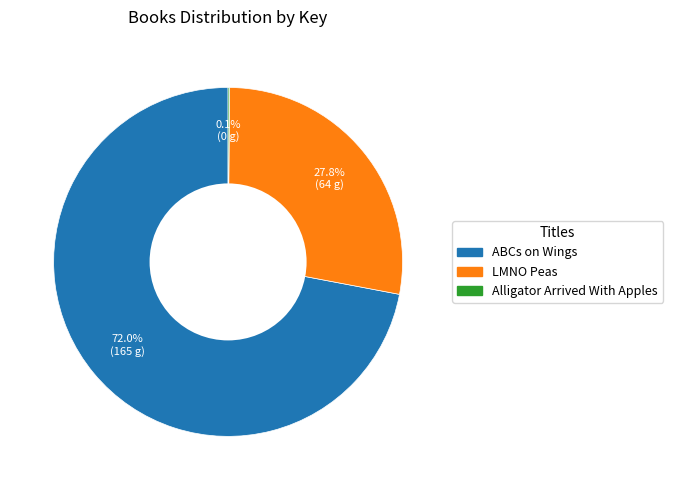

To the nearest percent, what is the combined percentage of LMNO Peas and ABCs on Wings?

100%